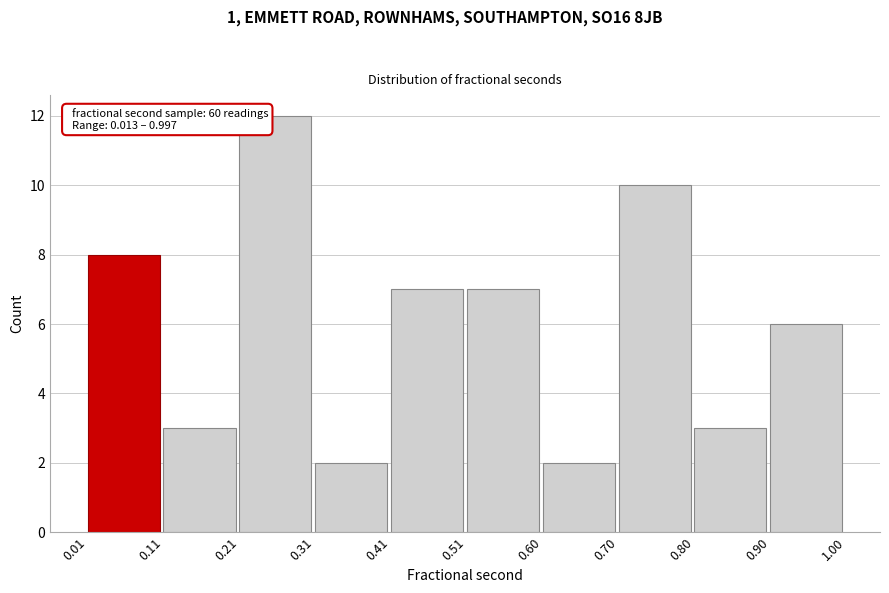

Over which range of the x-axis is the bar tallest?

0.21 to 0.31